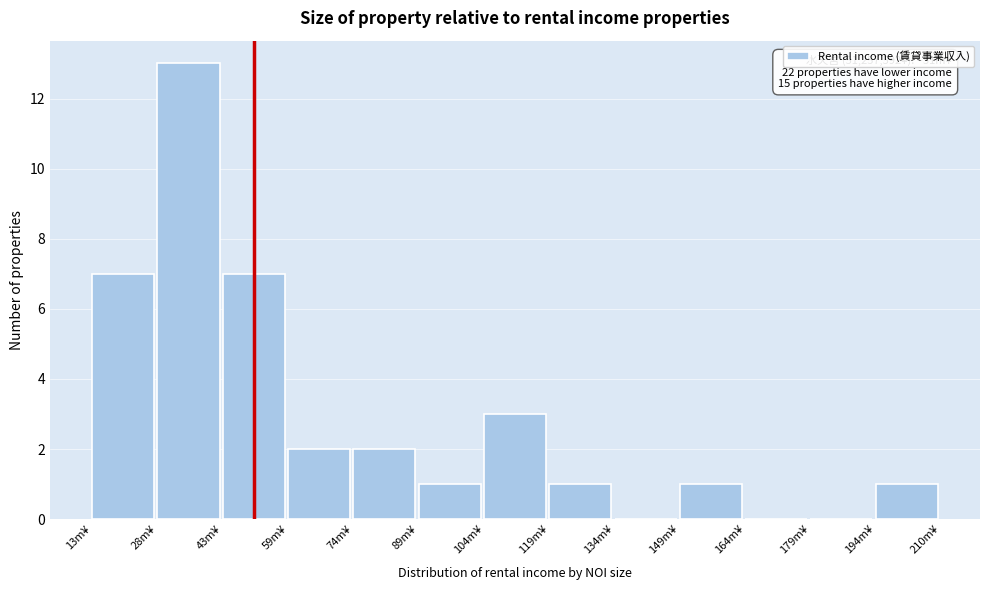

Reading right to left, extract all data points from this chart.

194m¥=1	179m¥=0	164m¥=0	149m¥=1	134m¥=0	119m¥=1	104m¥=3	89m¥=1	74m¥=2	59m¥=2	43m¥=7	28m¥=13	13m¥=7